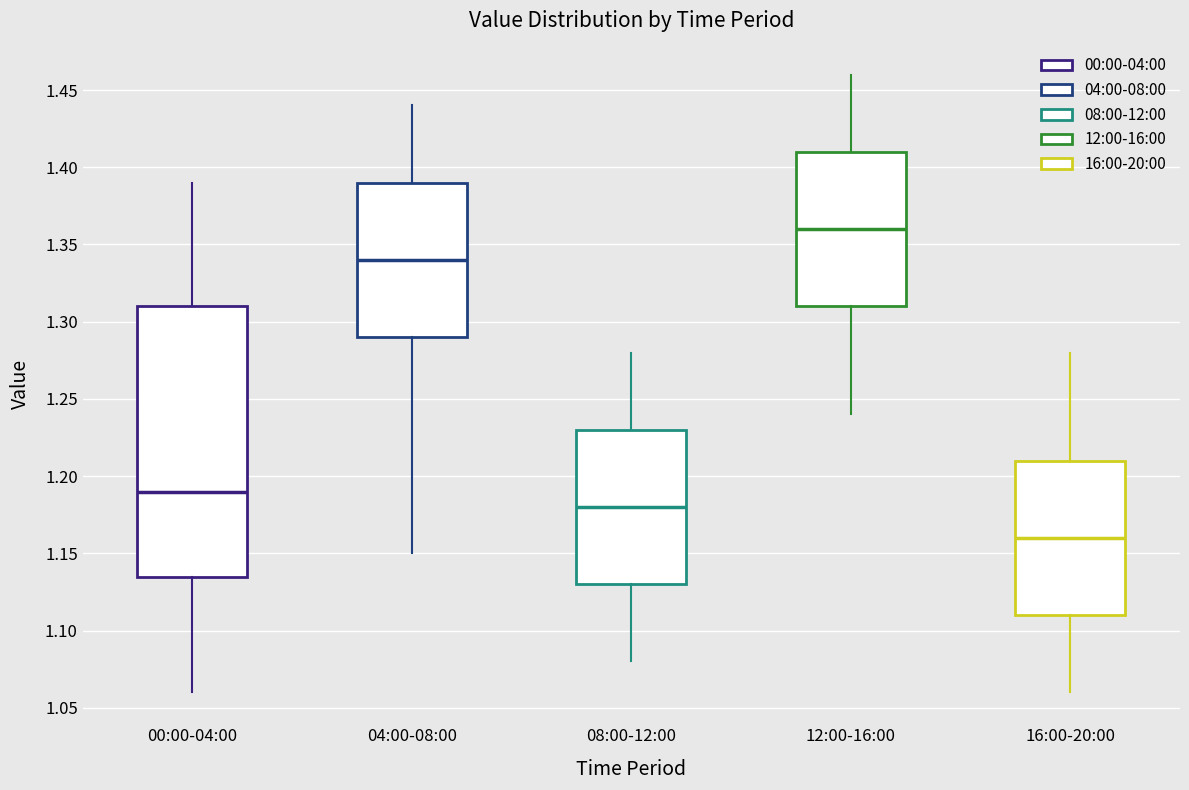

Reading left to right, transcribe this box plot: for each box, give where its median line is, the range the box spans, and where its two whiskers end, as read against the y-axis. The values are not printed on the chart, so give them approximately, as read against the axis.

00:00-04:00: median 1.190, box 1.135 to 1.310, whiskers 1.060 to 1.390
04:00-08:00: median 1.340, box 1.290 to 1.390, whiskers 1.150 to 1.440
08:00-12:00: median 1.180, box 1.130 to 1.230, whiskers 1.080 to 1.280
12:00-16:00: median 1.360, box 1.310 to 1.410, whiskers 1.240 to 1.460
16:00-20:00: median 1.160, box 1.110 to 1.210, whiskers 1.060 to 1.280